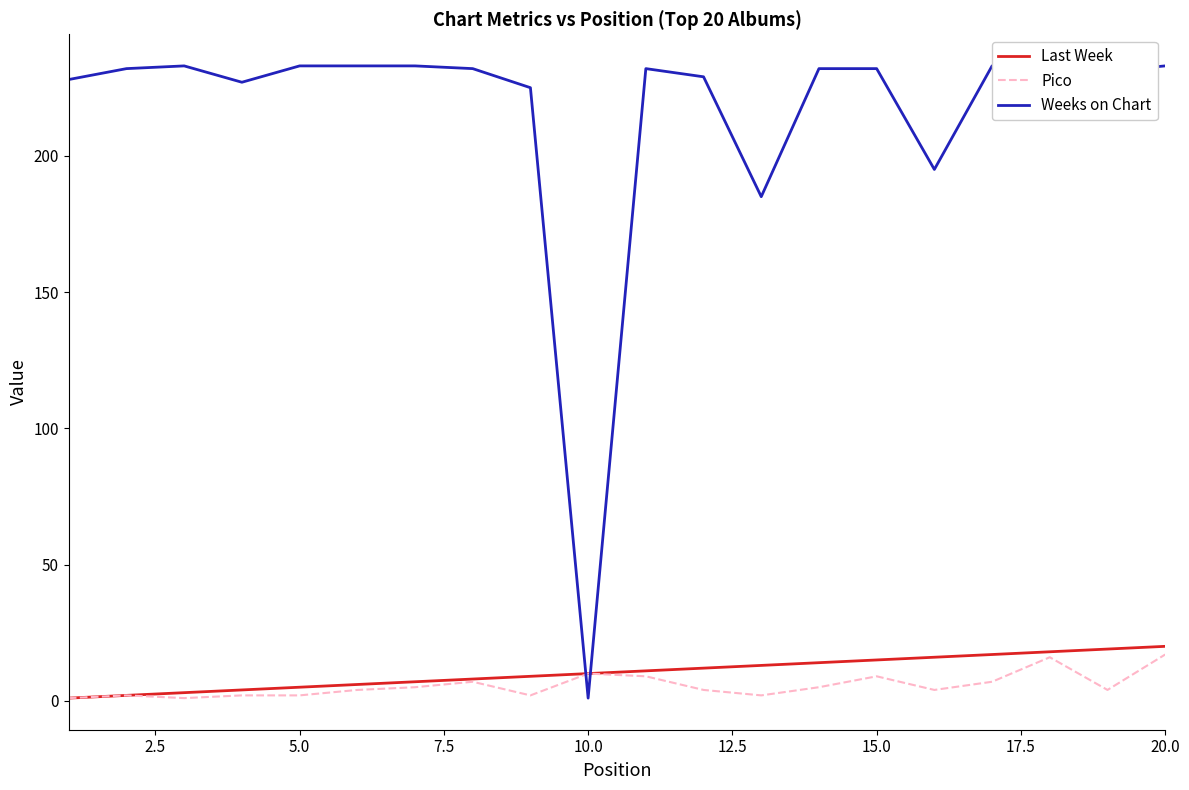

Reading left to right, extract all data points from this chart.

Last Week: 1	2	3	4	5	6	7	8	9	10	11	12	13	14	15	16	17	18	19	20
Pico: 1	2	1	2	2	4	5	7	2	10	9	4	2	5	9	4	7	16	4	17
Weeks on Chart: 228	232	233	227	233	233	233	232	225	1	232	229	185	232	232	195	233	233	231	233